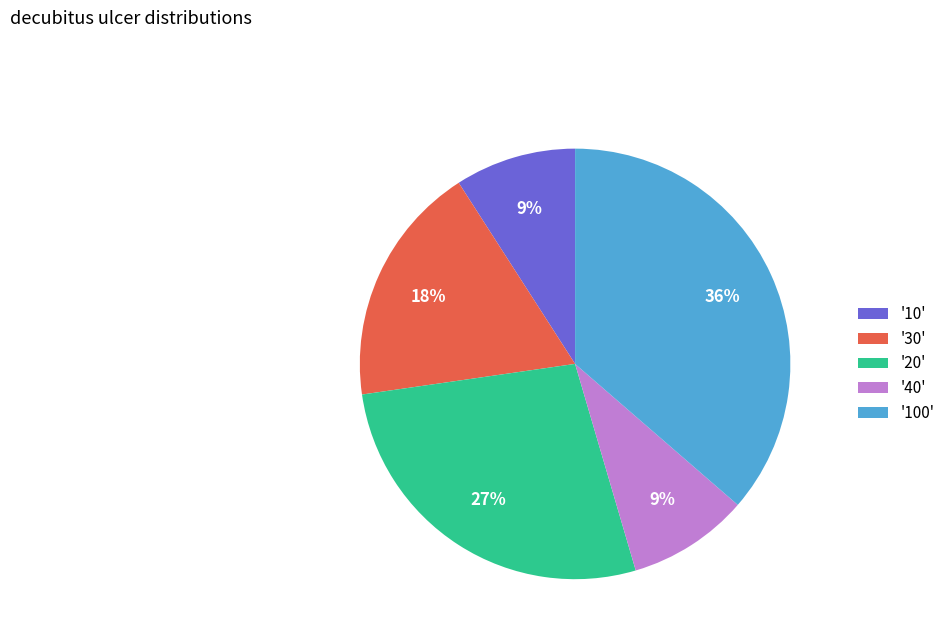

How many slices are in this pie chart?

5